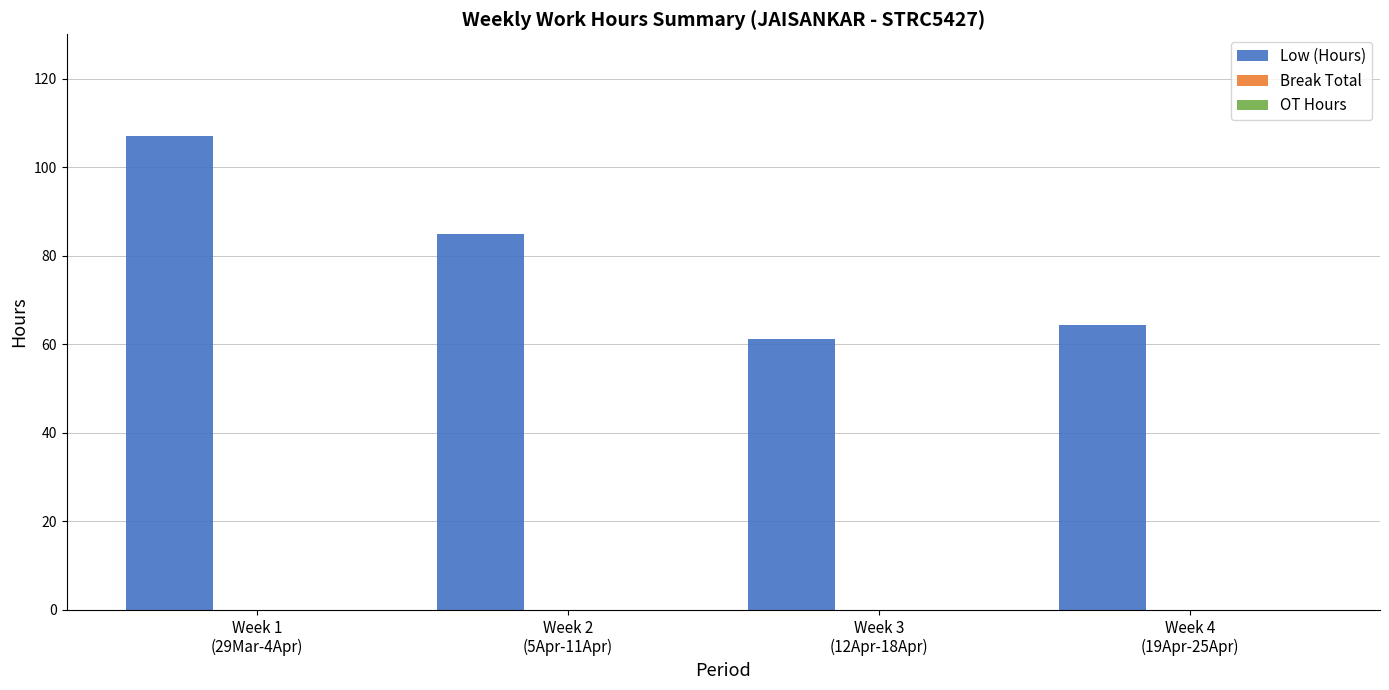

How many bars are there in total?

4